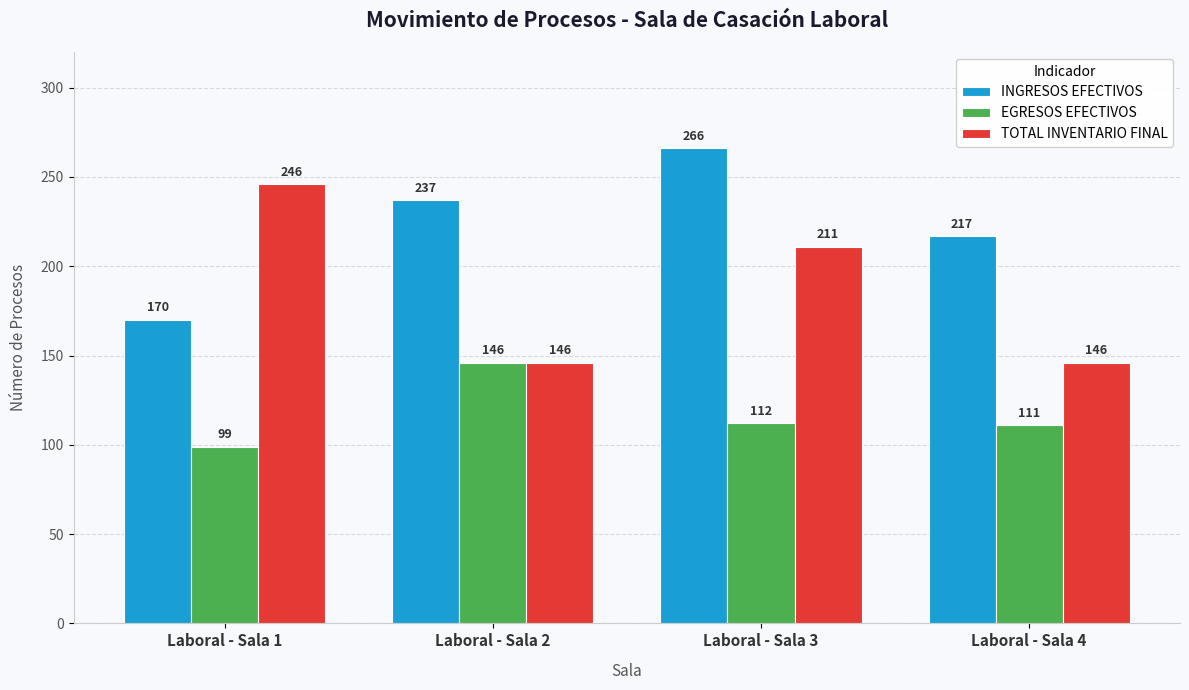

What is the sum of the INGRESOS EFECTIVOS values at Laboral - Sala 1 and Laboral - Sala 3?

436